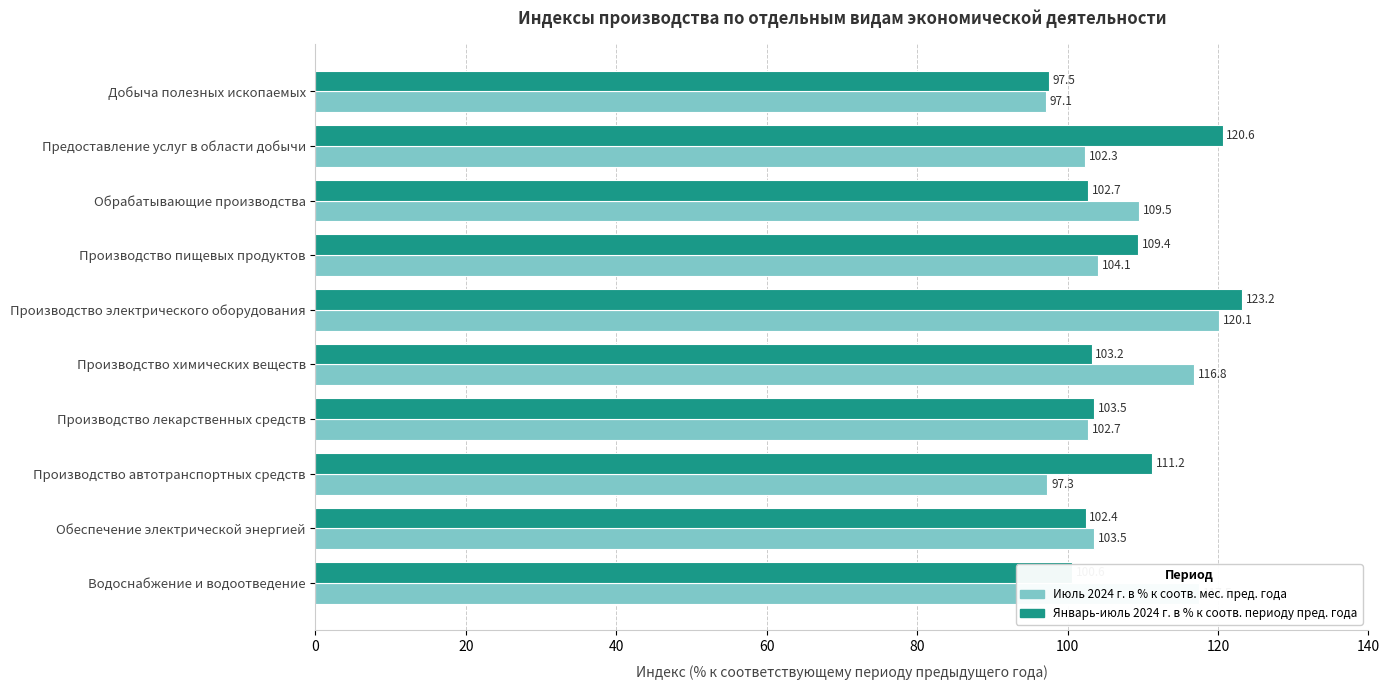

At how many categories does at least one series exceed 113?

4